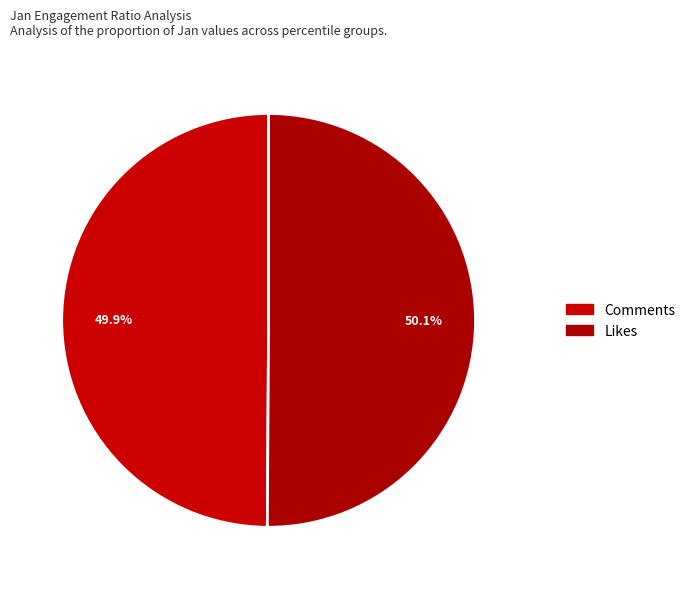

Count the number of slices in the pie.

2